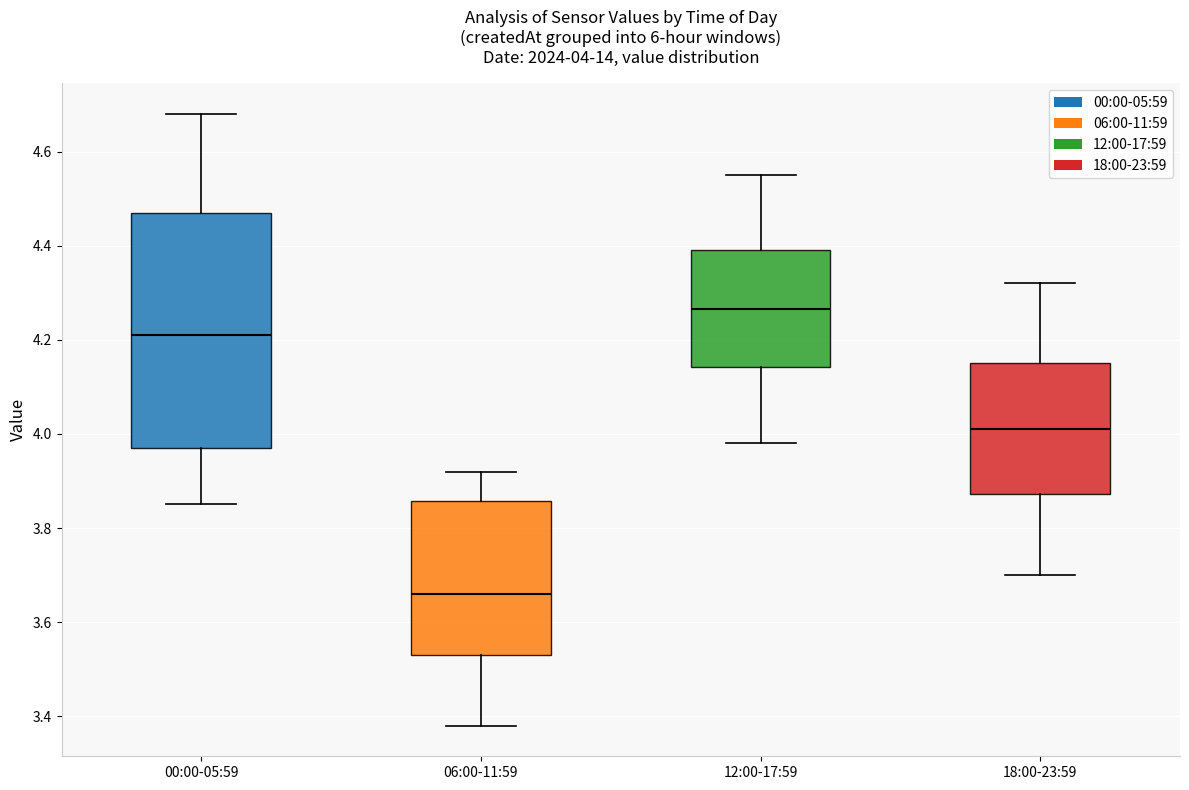

Which box has the highest median line?

12:00-17:59